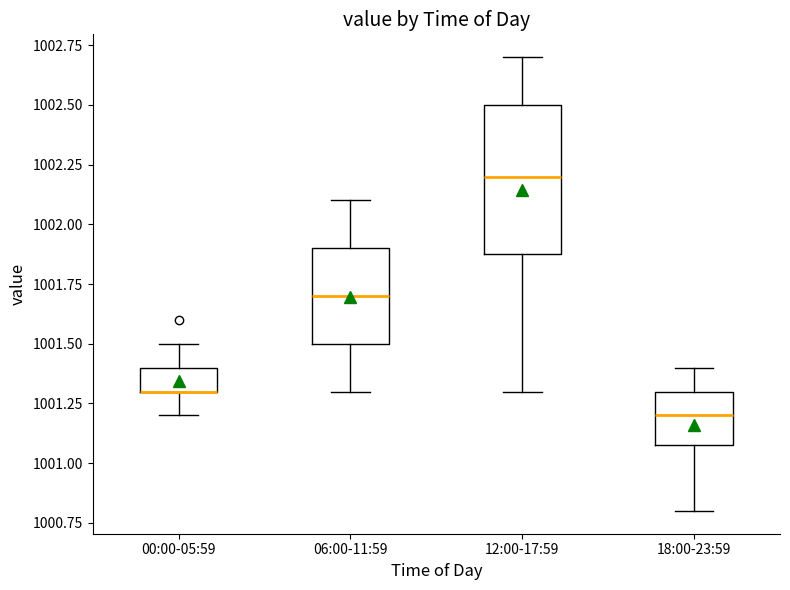

Reading left to right, transcribe this box plot: for each box, give where its median line is, the range the box spans, and where its two whiskers end, as read against the y-axis. The values are not printed on the chart, so give them approximately, as read against the axis.

00:00-05:59: median 1001.3 (drawn on the box's lower edge), box 1001.3 to 1001.4, whiskers 1001.2 to 1001.5
06:00-11:59: median 1001.7, box 1001.5 to 1001.9, whiskers 1001.3 to 1002.1
12:00-17:59: median 1002.2, box 1001.9 to 1002.5, whiskers 1001.3 to 1002.7
18:00-23:59: median 1001.2, box 1001.1 to 1001.3, whiskers 1000.8 to 1001.4